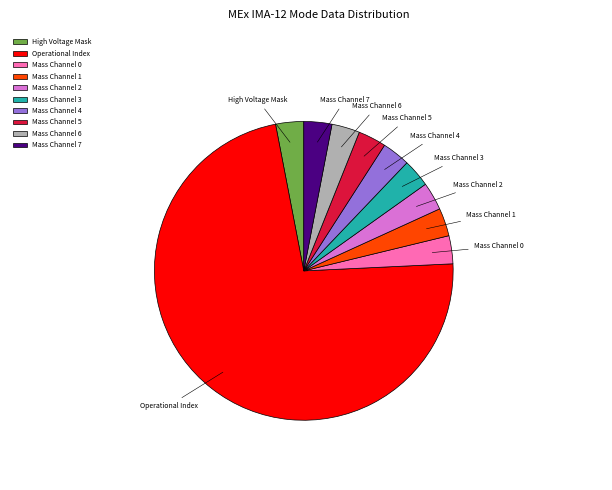

Is the sum of High Voltage Mask and Operational Index greater than half?

Yes